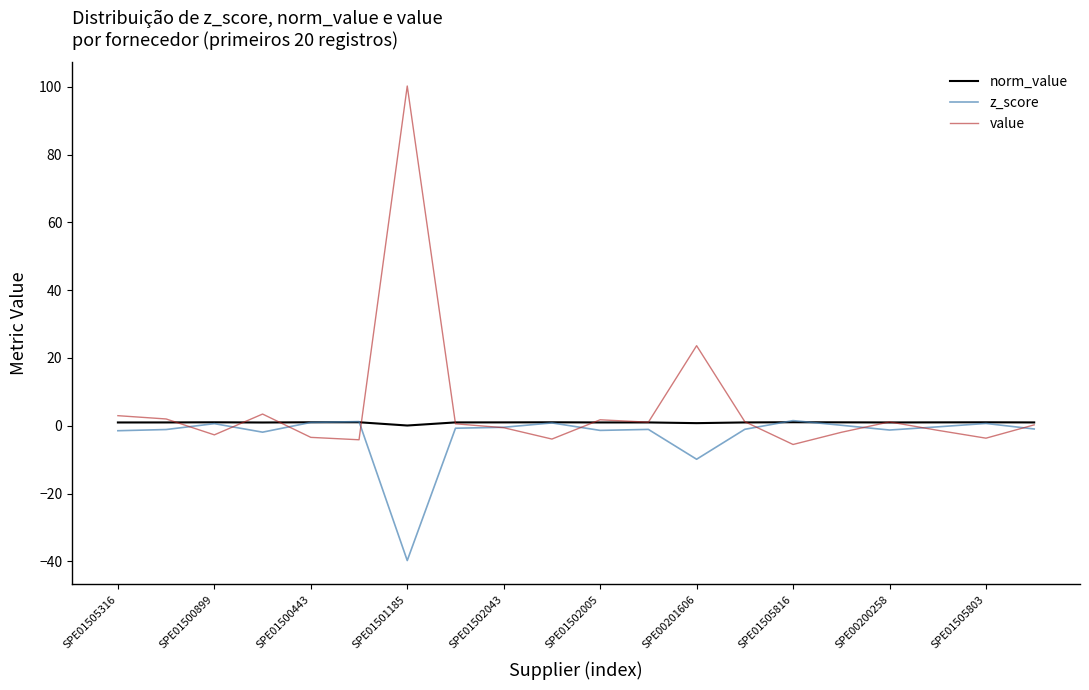

Which series has the widest spread of values?

value